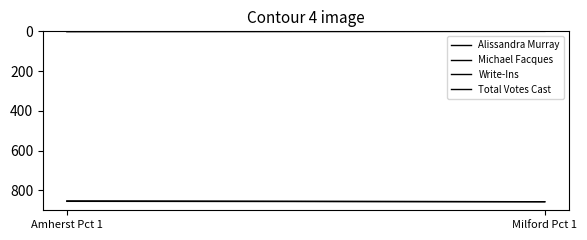

What is the sum of all Write-Ins values?

1